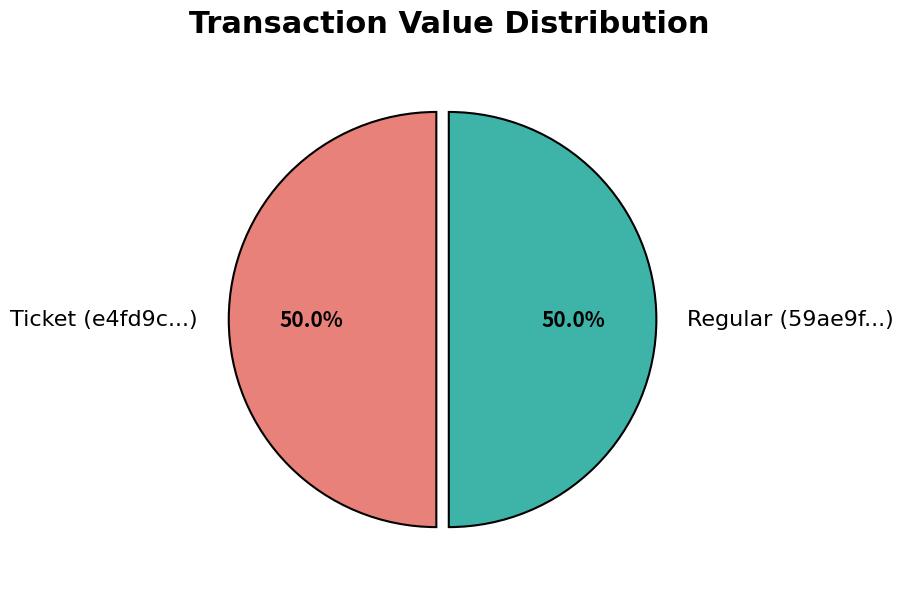

How many slices are in this pie chart?

2